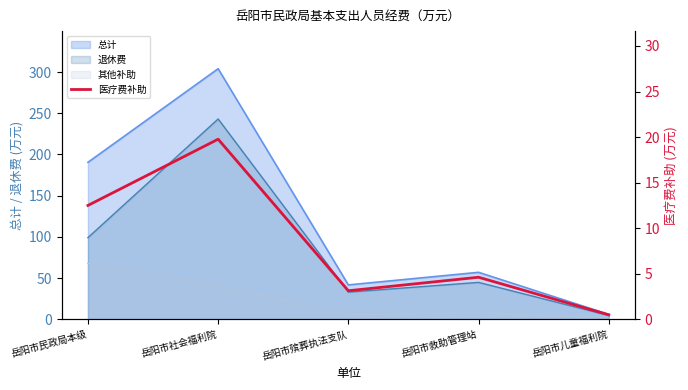

What is the sum of the values at 岳阳市救助管理站 and 岳阳市社会福利院?

24.4